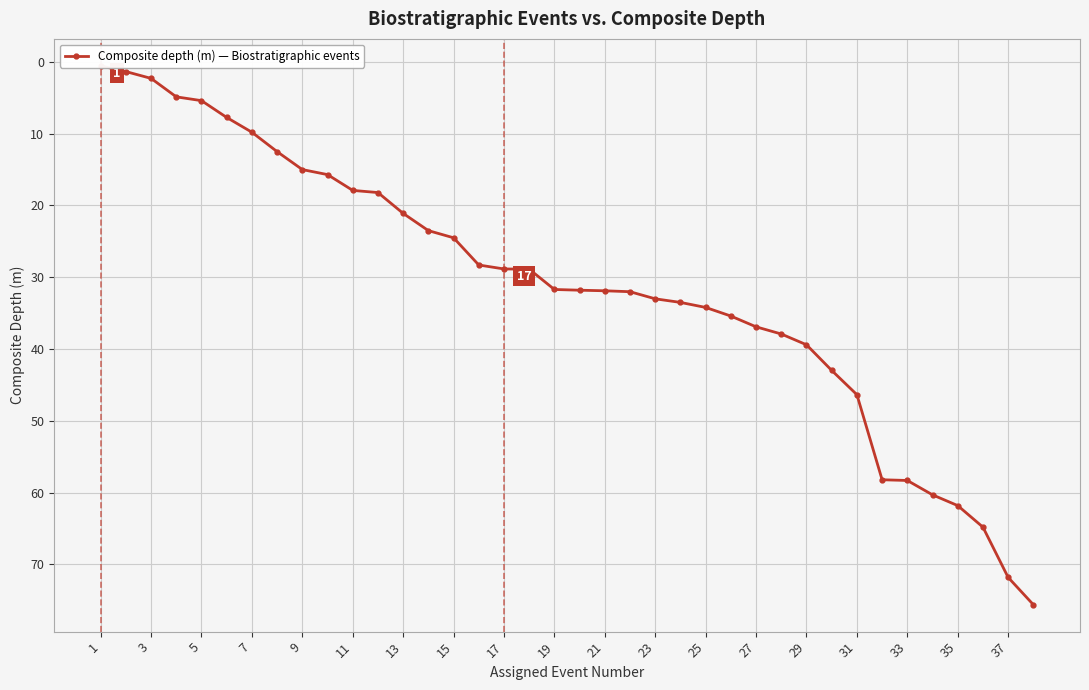

Reading right to left, what are all the values shown in this chart?

75.6	71.8	64.8	61.8	60.3	58.3	58.2	46.4	43.0	39.4	37.9	36.9	35.4	34.2	33.5	33.0	32.0	31.9	31.8	31.7	28.9	28.8	28.3	24.5	23.5	21.1	18.2	17.9	15.7	15.0	12.5	9.8	7.7	5.4	4.9	2.3	1.4	0.6